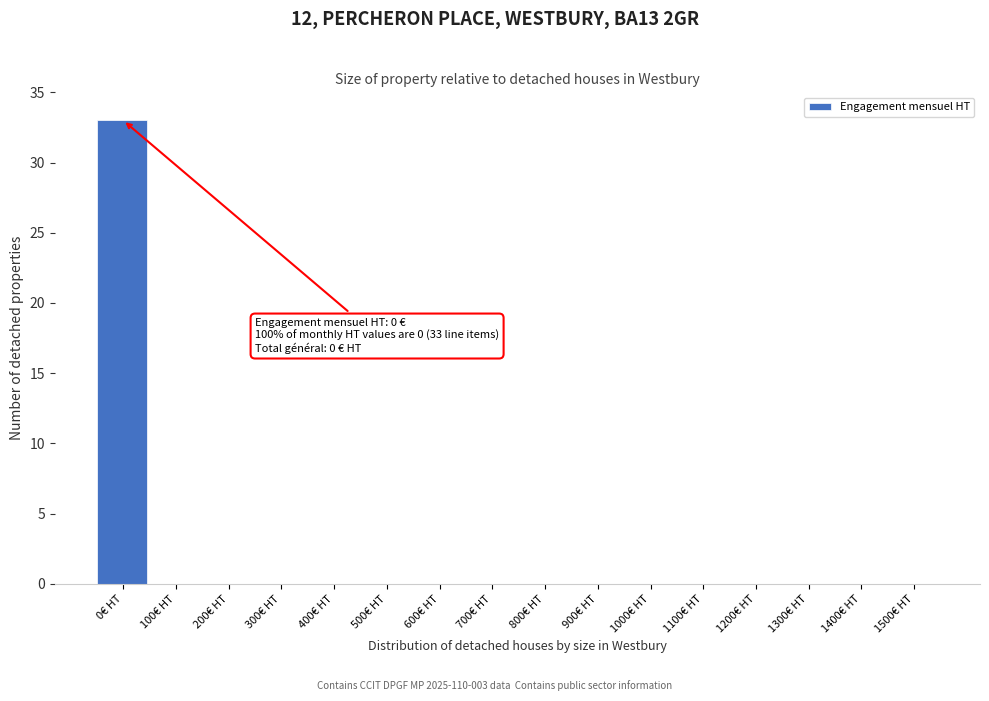

Reading left to right, extract all data points from this chart.

0€ HT=33	100€ HT=0	200€ HT=0	300€ HT=0	400€ HT=0	500€ HT=0	600€ HT=0	700€ HT=0	800€ HT=0	900€ HT=0	1000€ HT=0	1100€ HT=0	1200€ HT=0	1300€ HT=0	1400€ HT=0	1500€ HT=0